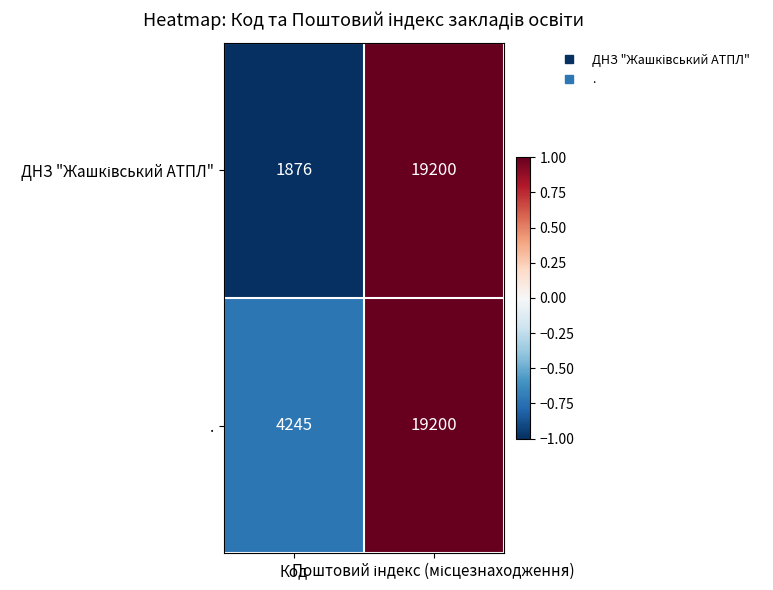

What is the highest value of the . series?

19200